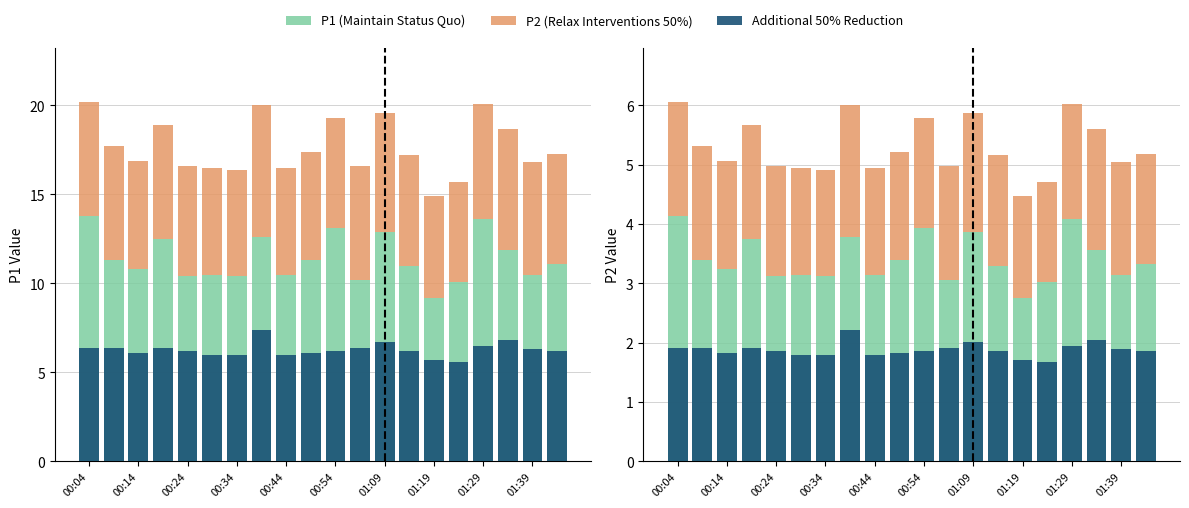

Rank the series by their maximum value, from lowest to highest.

P2 (Relax Interventions 50%), Additional 50% Reduction, P1 (Maintain Status Quo)